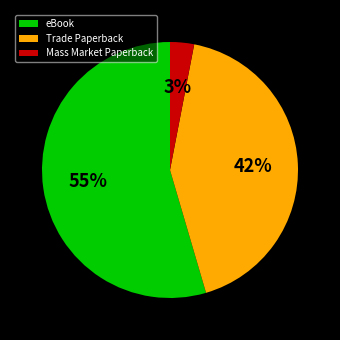

Which has a higher value, Mass Market Paperback or eBook?

eBook